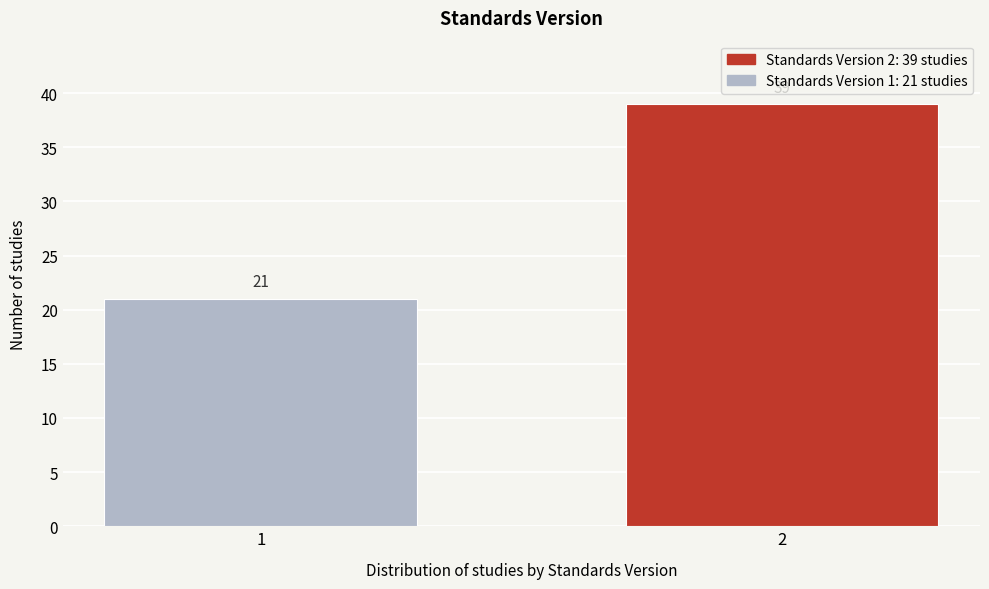

Reading left to right, transcribe all the data shown in this chart.

21	39